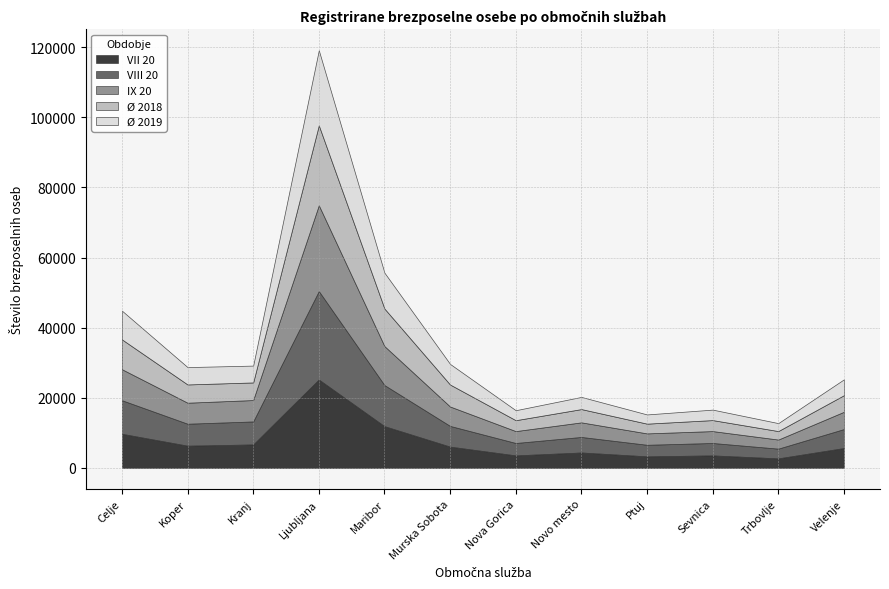

Rank the series at Trbovlje from lowest to highest value.

Ø 2019, Ø 2018, IX 20, VII 20, VIII 20